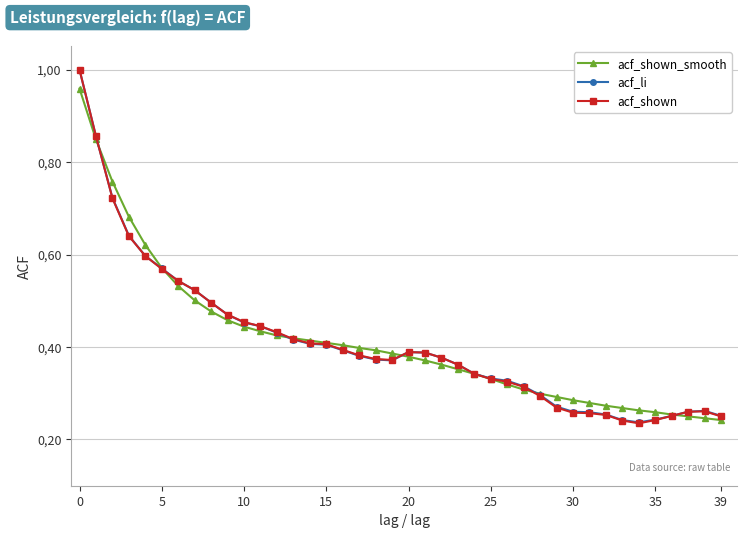

Which series ends up on top after the final intersection of acf_shown_smooth and acf_shown?

acf_shown